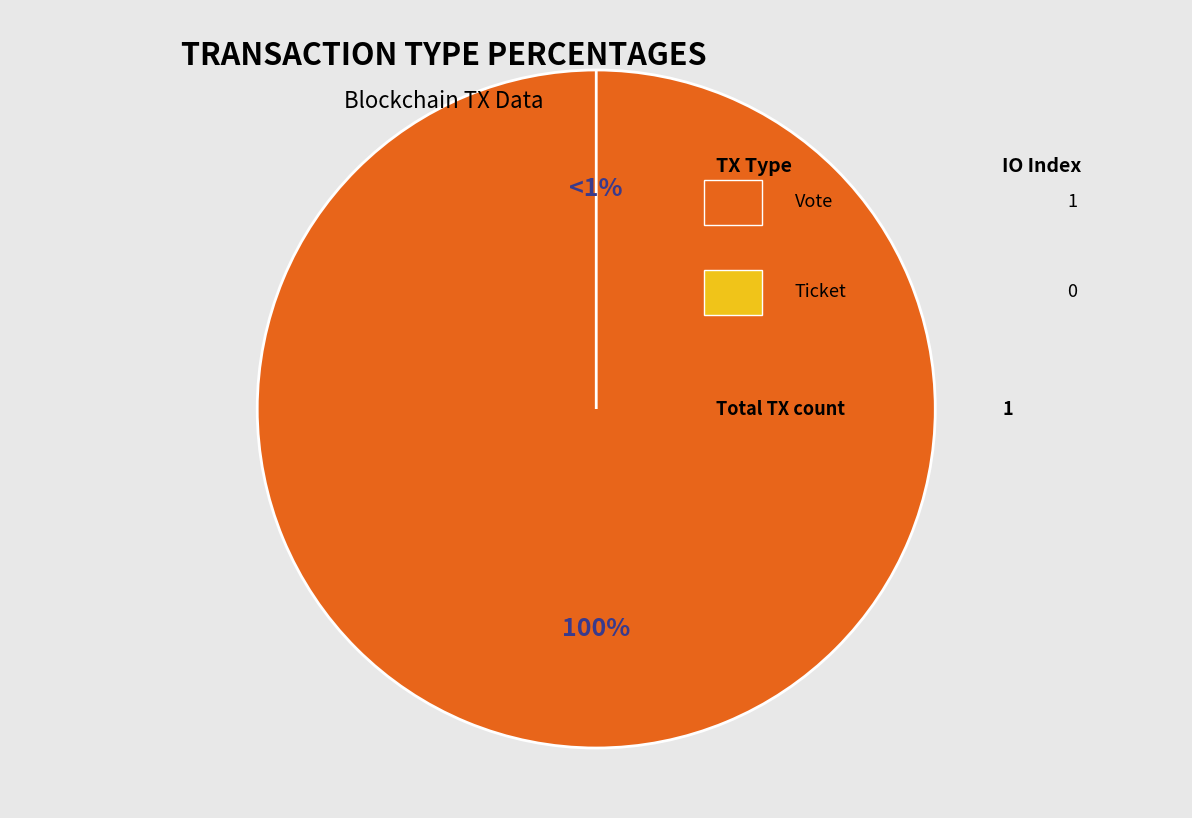

Which has a higher value, Ticket or Vote?

Vote